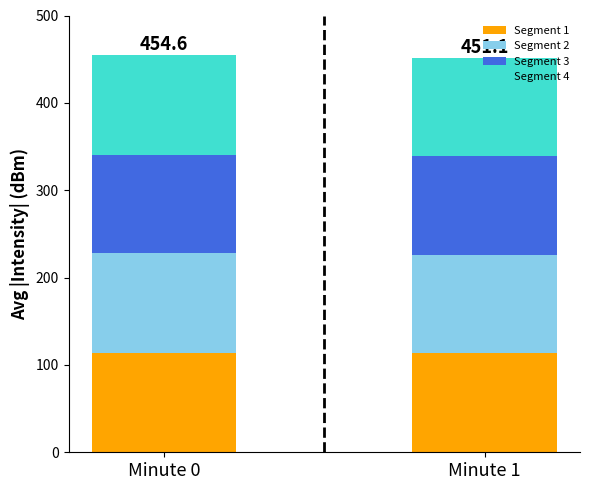

What is the total value across all series at Minute 0?

454.6